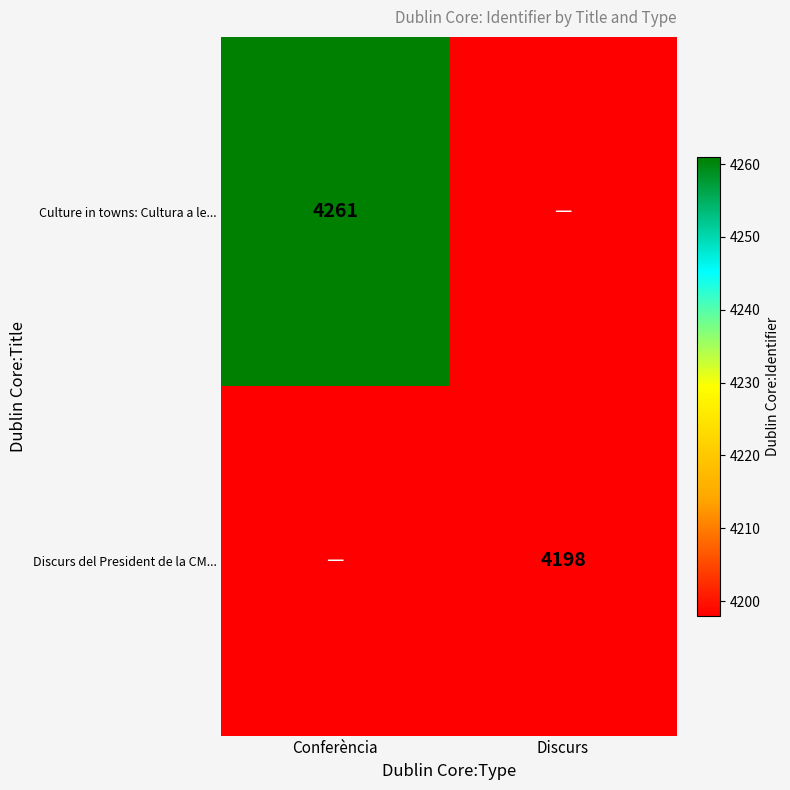

Is it true that Culture in towns: Cultura a le... equals 6237.2 at Conferència?

False